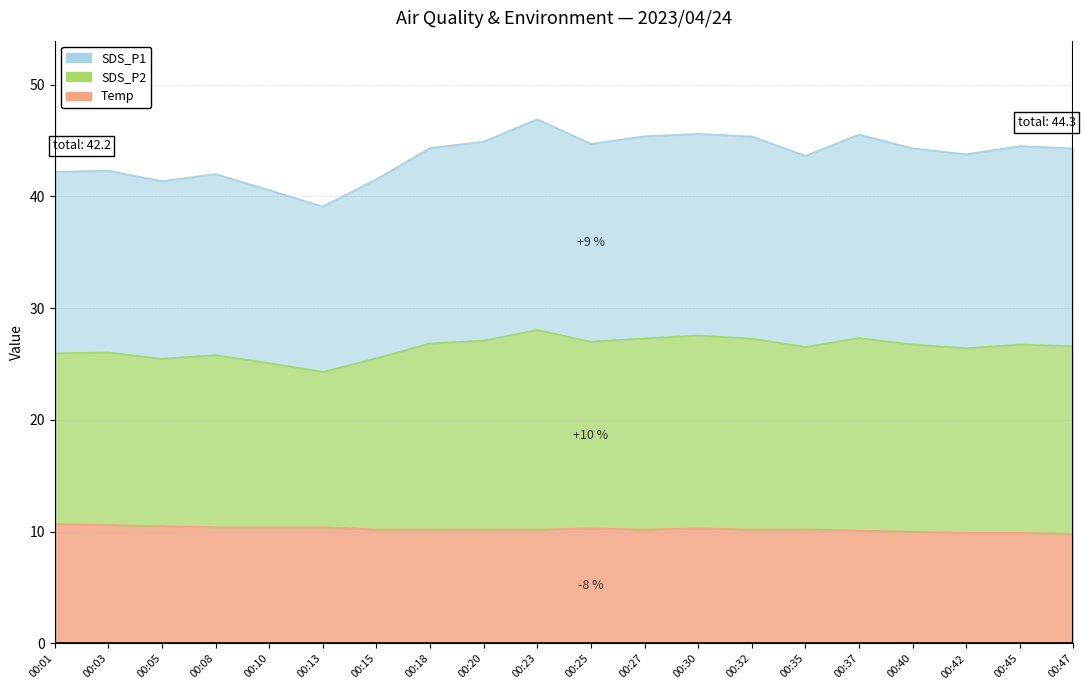

True or false: Temp and SDS_P1 cross at least once.

False